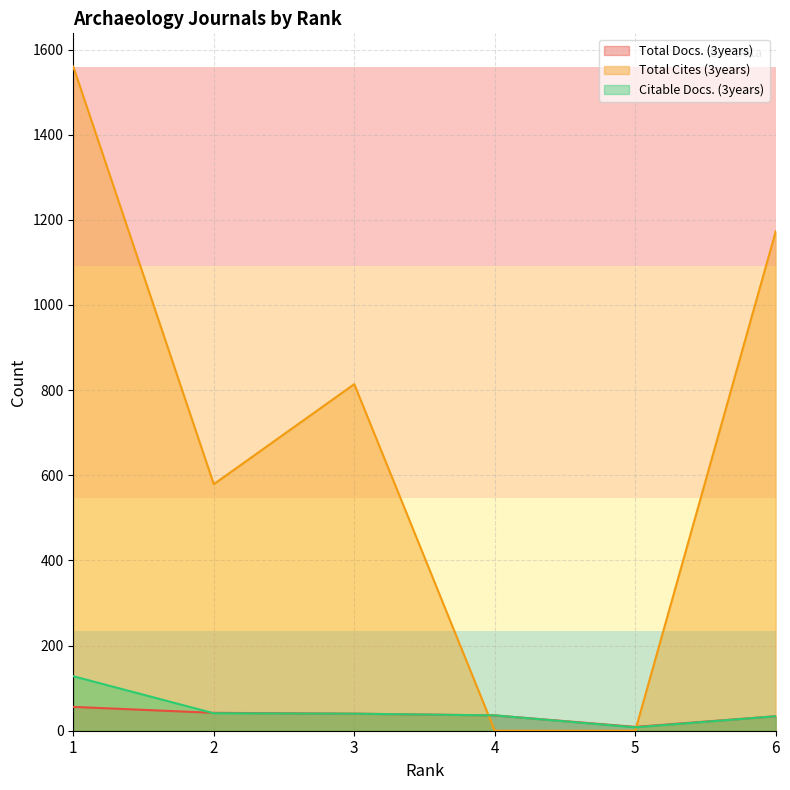

The value of Citable Docs. (3years) at 6 is 51. True or false?

False